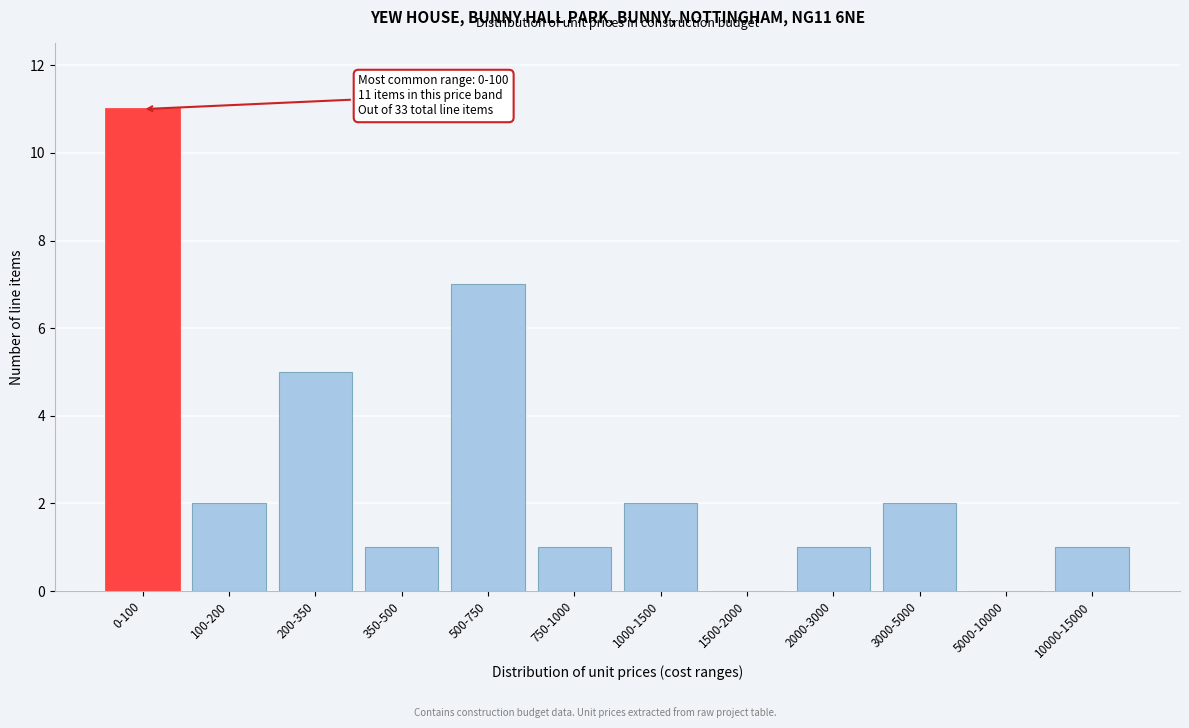

Reading left to right, list all the values displayed in this chart.

0-100=11	100-200=2	200-350=5	350-500=1	500-750=7	750-1000=1	1000-1500=2	1500-2000=0	2000-3000=1	3000-5000=2	5000-10000=0	10000-15000=1